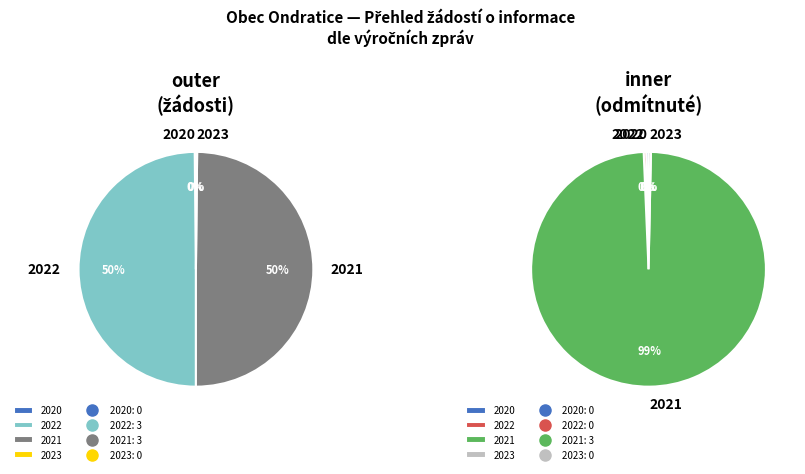

To the nearest percent, what percentage of the pie is 2021?

100%